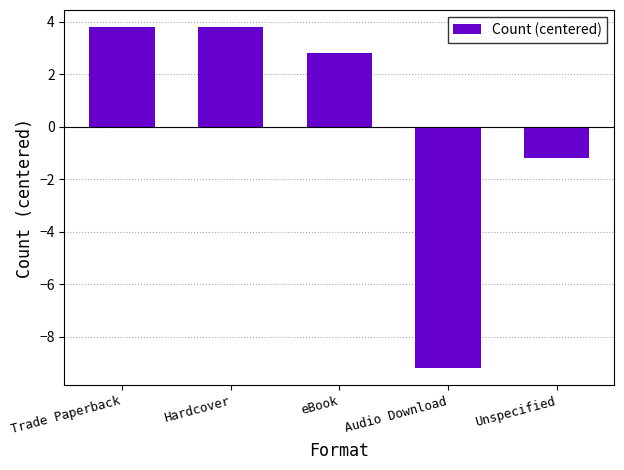

Count the number of data series in this chart.

1